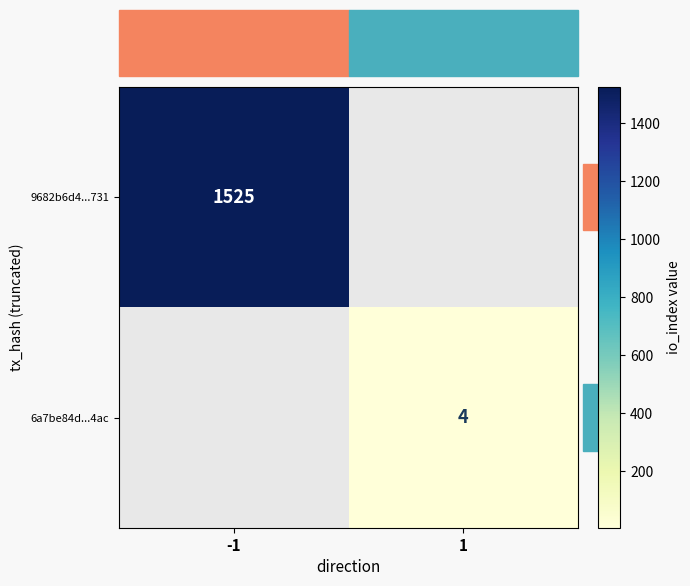

Count the number of categories in the chart.

2